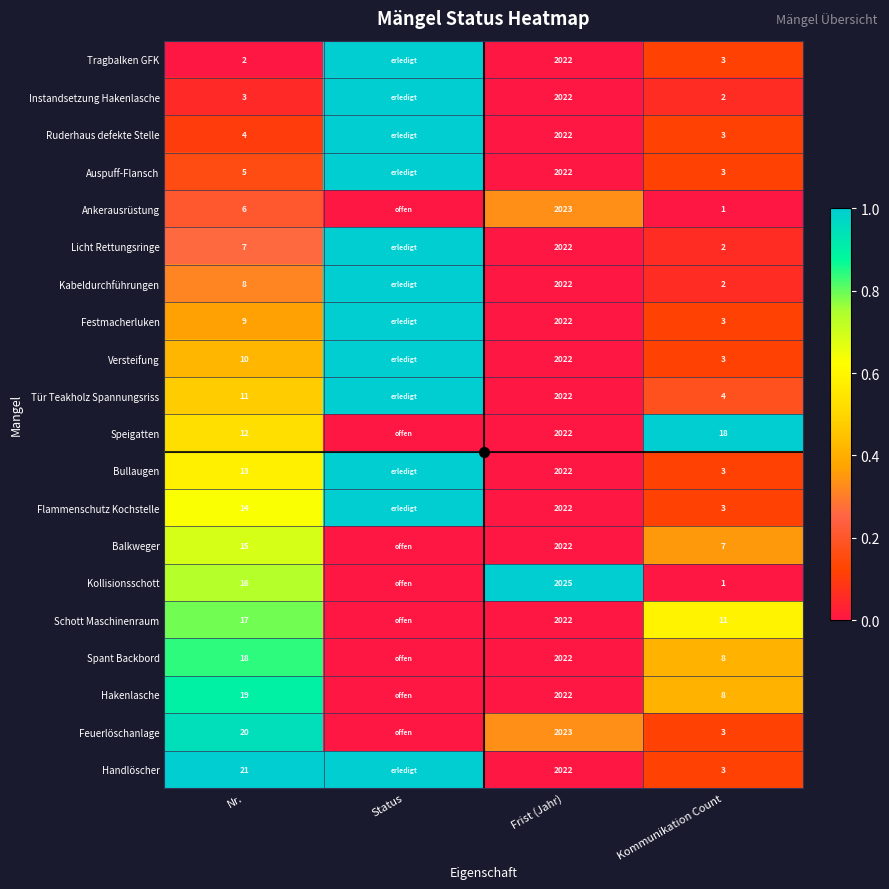

Count the number of categories in the chart.

4